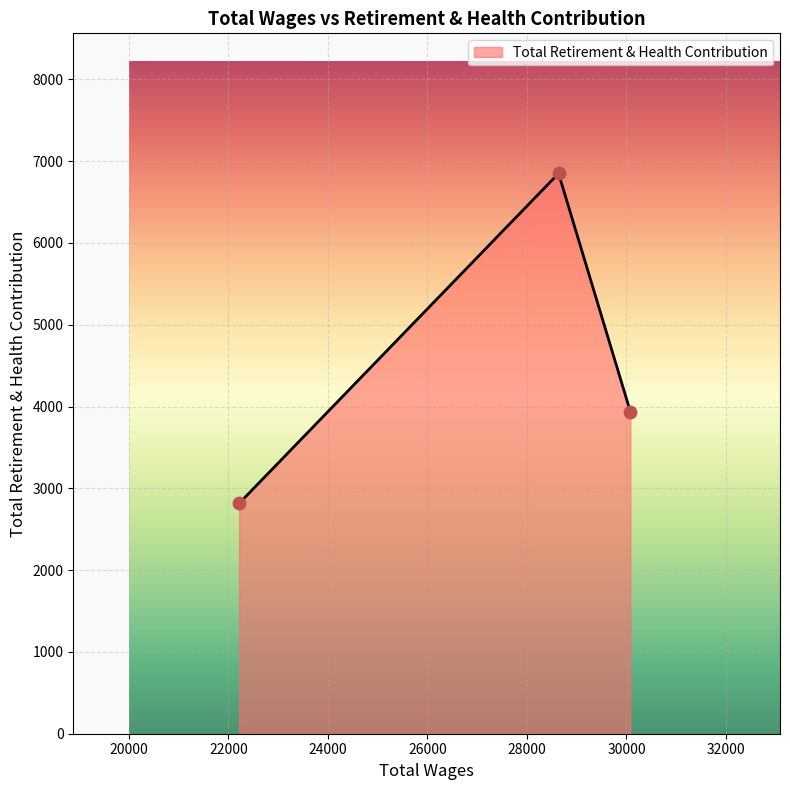

What is the sum of all values?

13605